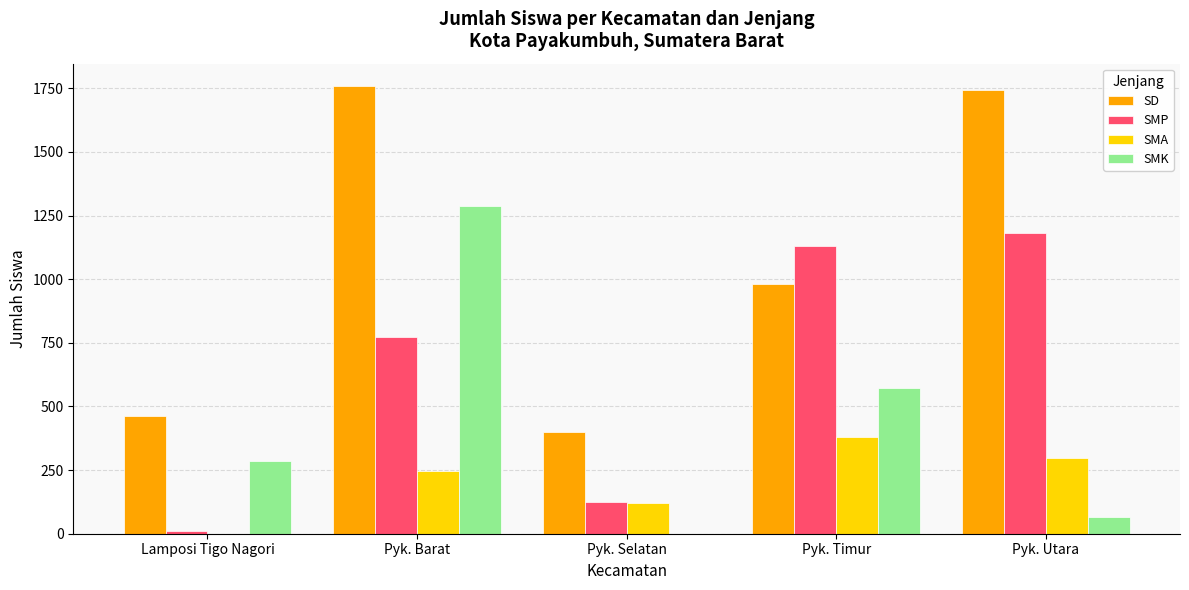

What value does the SD series have at Pyk. Barat, to the nearest 50?

1750